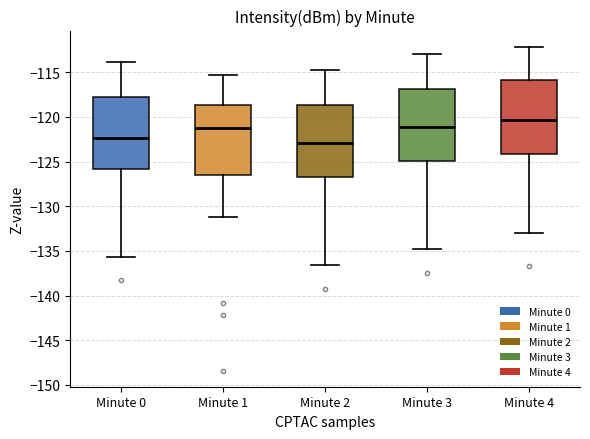

Reading left to right, read every box against the y-axis: the position of its median line, the range the box covers, and the ends of its whiskers. The values are not printed on the chart, so give them approximately, as read against the axis.

Minute 0: median -122.5, box -126.0 to -118.0, whiskers -135.5 to -114.0
Minute 1: median -121.0, box -126.5 to -118.5, whiskers -131.0 to -115.5
Minute 2: median -123.0, box -126.5 to -118.5, whiskers -136.5 to -115.0
Minute 3: median -121.0, box -125.0 to -117.0, whiskers -135.0 to -113.0
Minute 4: median -120.5, box -124.0 to -116.0, whiskers -133.0 to -112.0